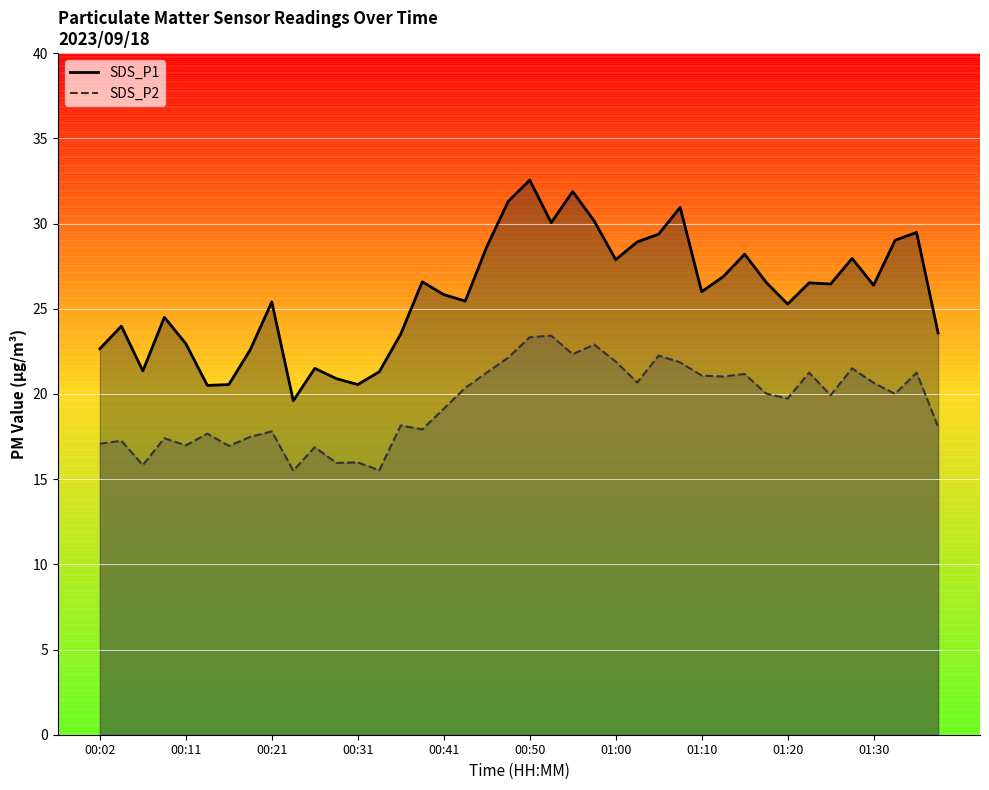

List the series in order of their overall mean, lowest first.

SDS_P2, SDS_P1